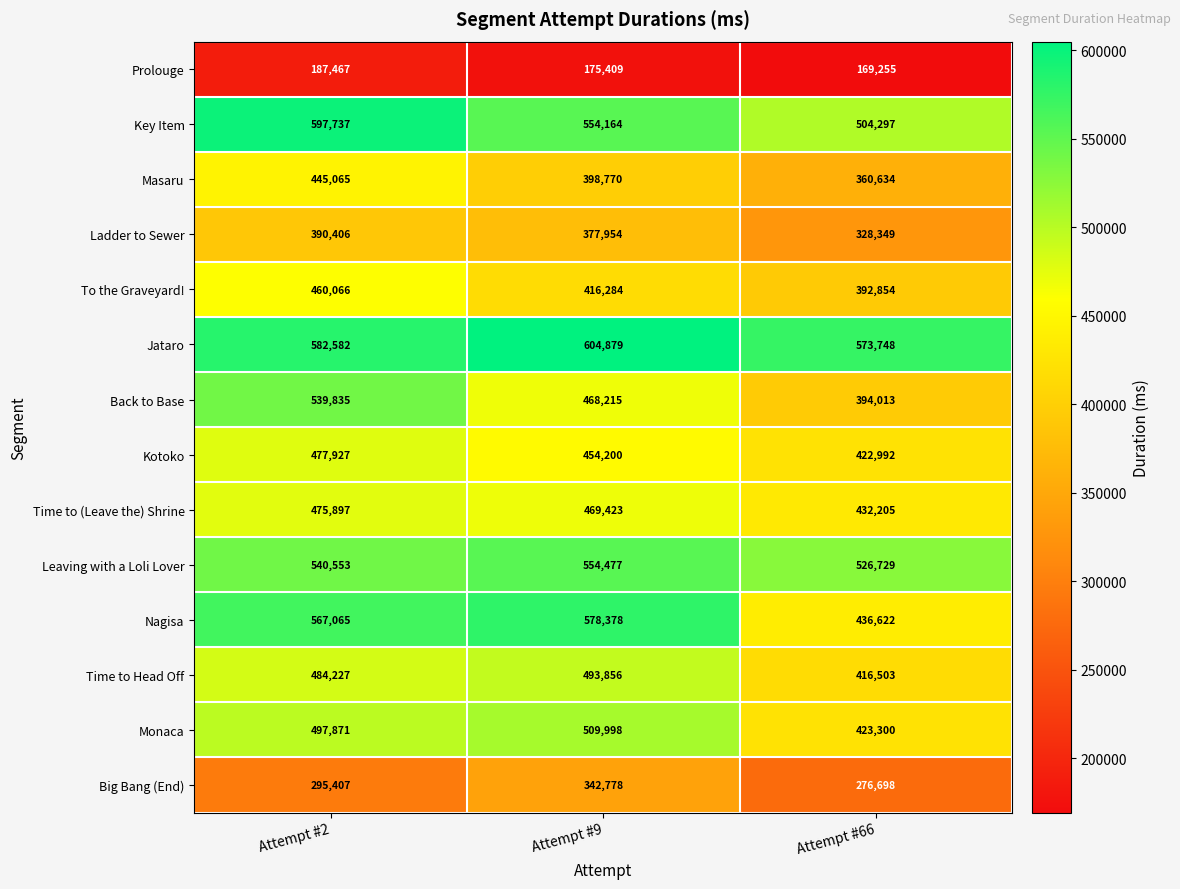

At which category is the sum across all series the highest?

Attempt #2